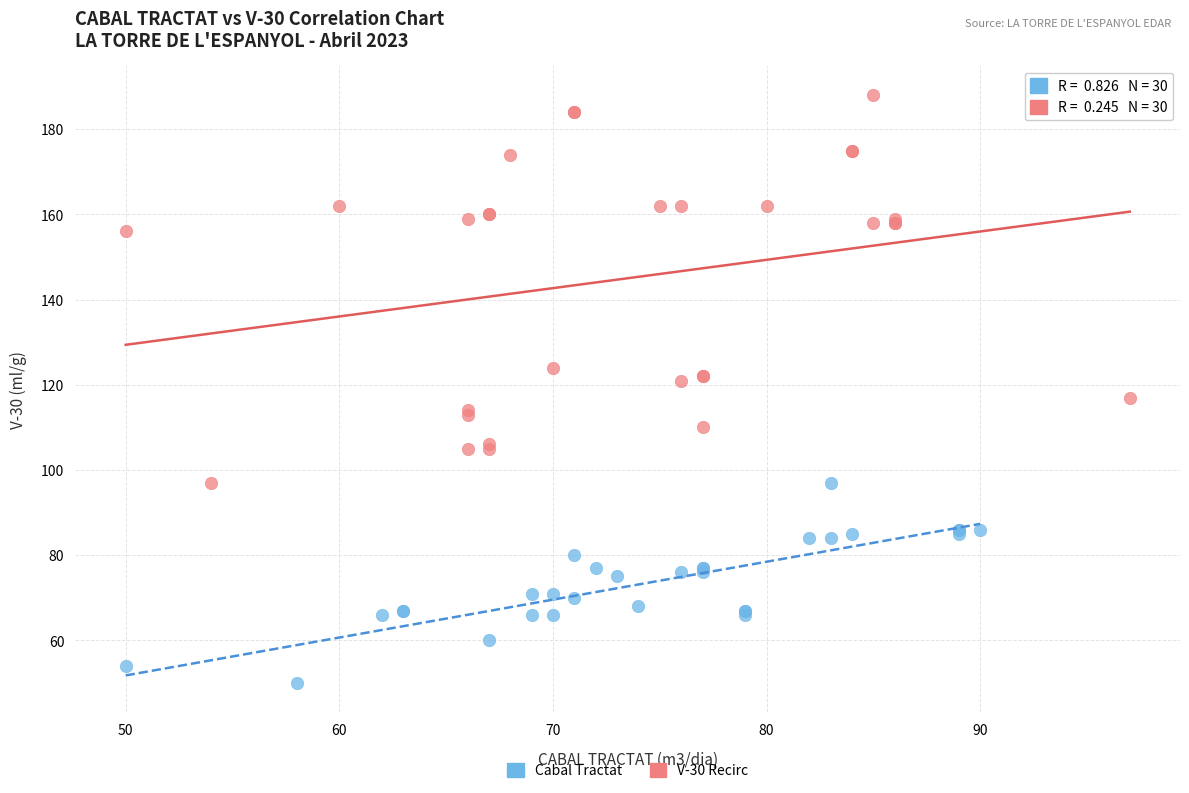

What are all the series names shown in the legend?

Cabal Tractat, V-30 Recirc